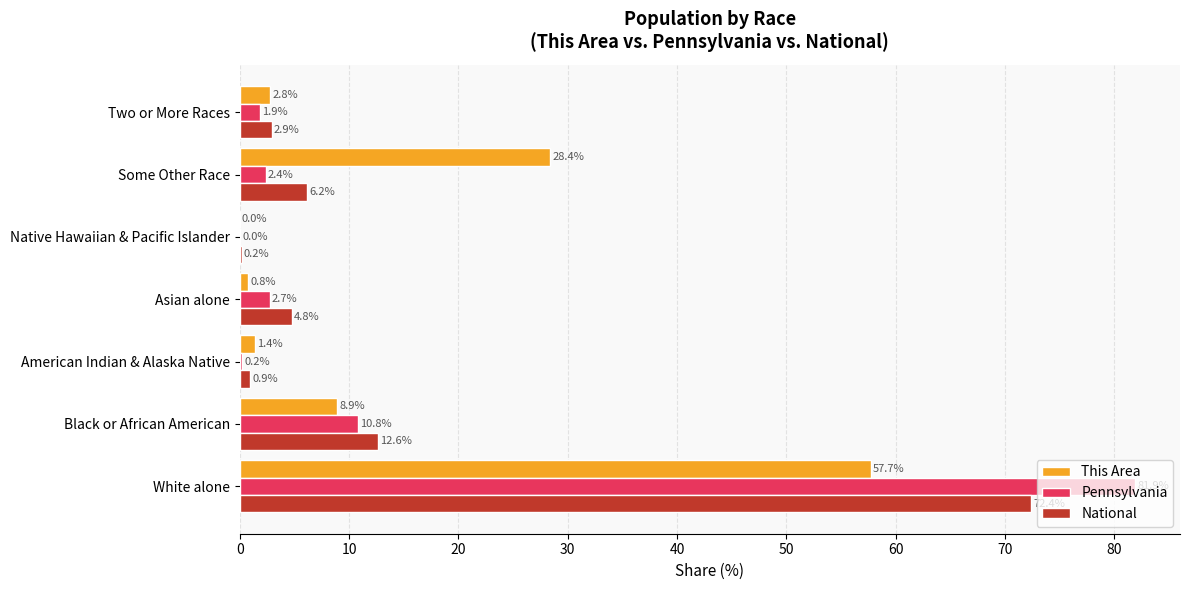

How many values in the This Area series exceed 2?

4